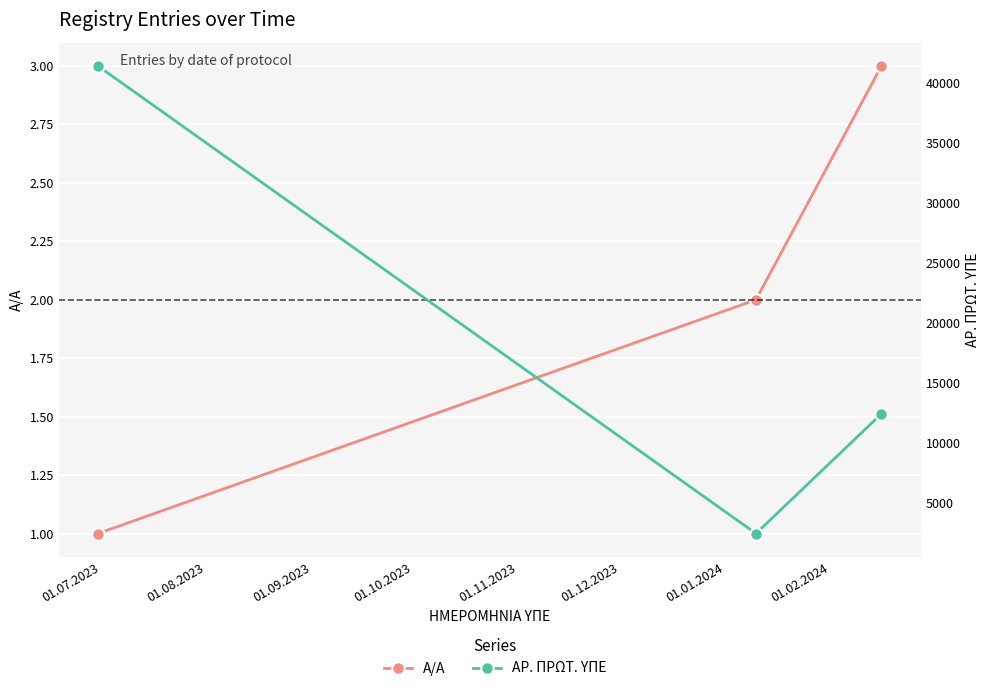

The value of A/A at 01.07.2023 is 1. True or false?

True